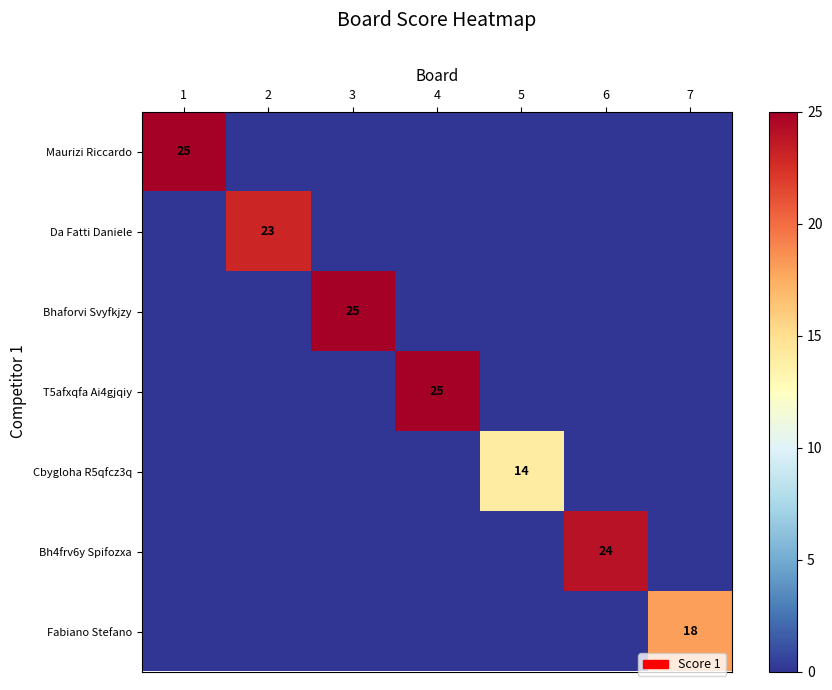

What is the sum of the Bh4frv6y Spifozxa values at 4 and 6?

24